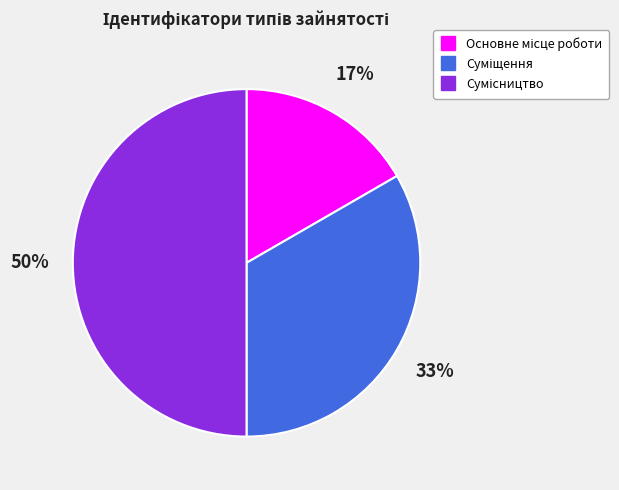

To the nearest percent, what is the difference between the largest and smallest slice percentages?

33%